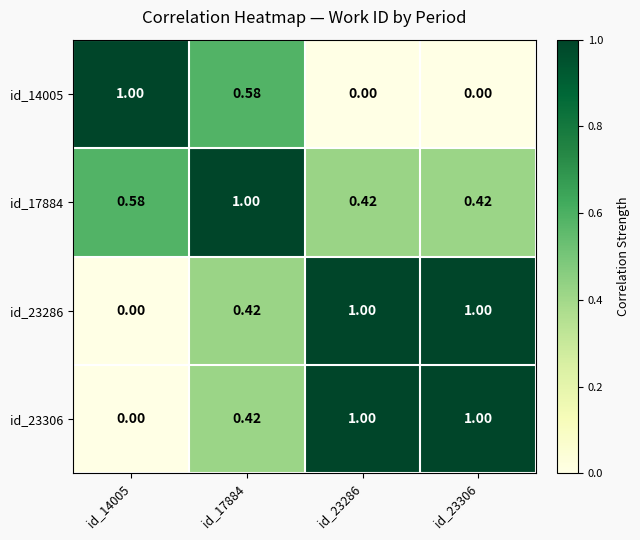

Is the value of id_17884 at id_23306 greater than the value of id_23286 at id_23306?

No